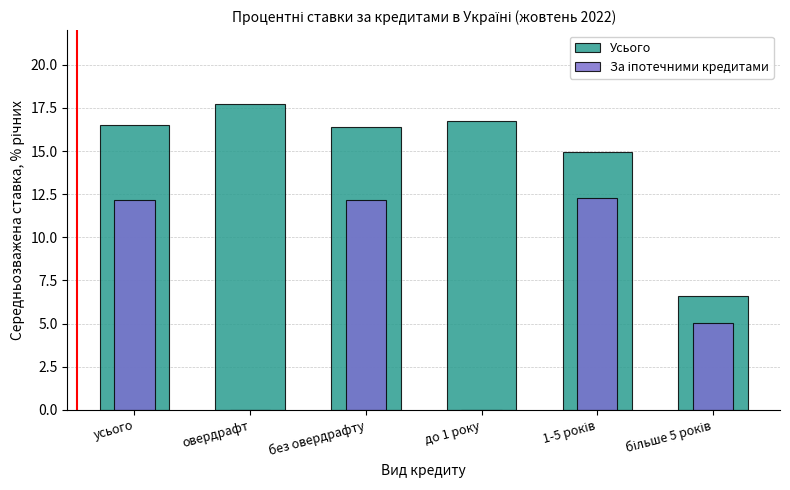

At which category is the sum across all series the highest?

усього